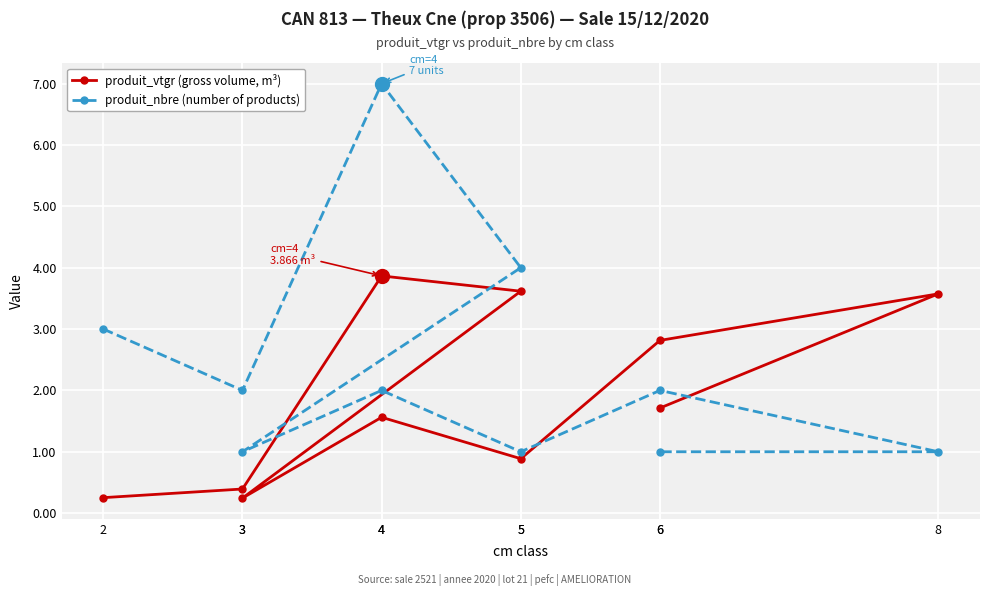

Reading left to right, transcribe all the data shown in this chart.

produit_vtgr (gross volume, m³): 0.3	0.4	3.9	3.6	0.2	1.6	0.9	2.8	3.6	1.7
produit_nbre (number of products): 3.0	2.0	7.0	4.0	1.0	2.0	1.0	2.0	1.0	1.0